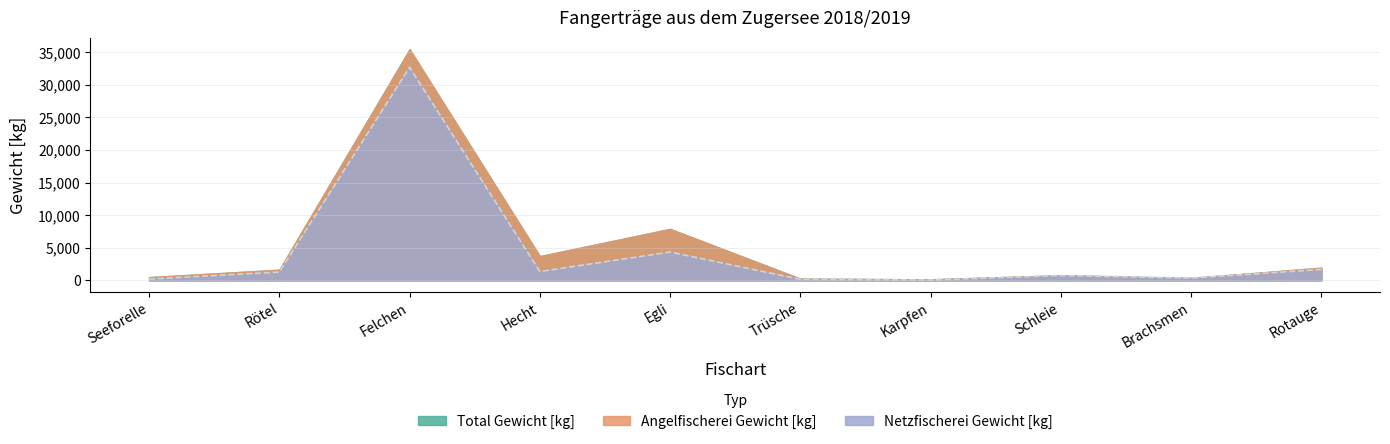

True or false: Total Gewicht [kg] and Angelfischerei Gewicht [kg] cross at least once.

False